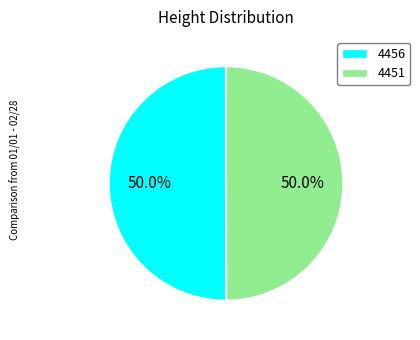

True or false: 4456 accounts for 57% of the total.

False